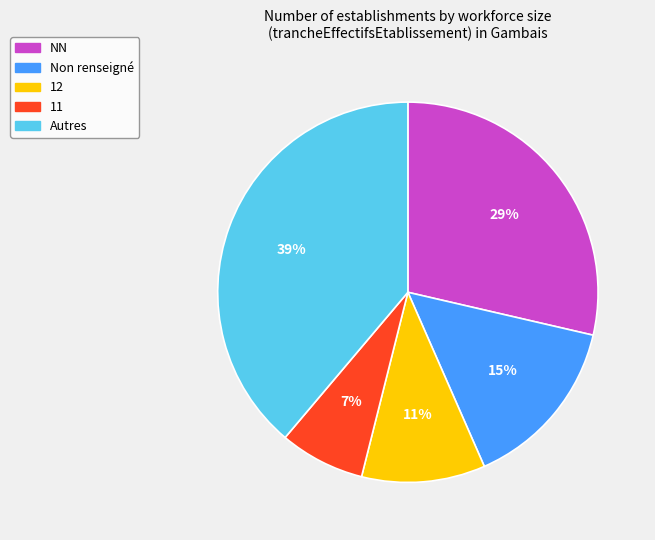

To the nearest percent, what is the average slice percentage?

20%